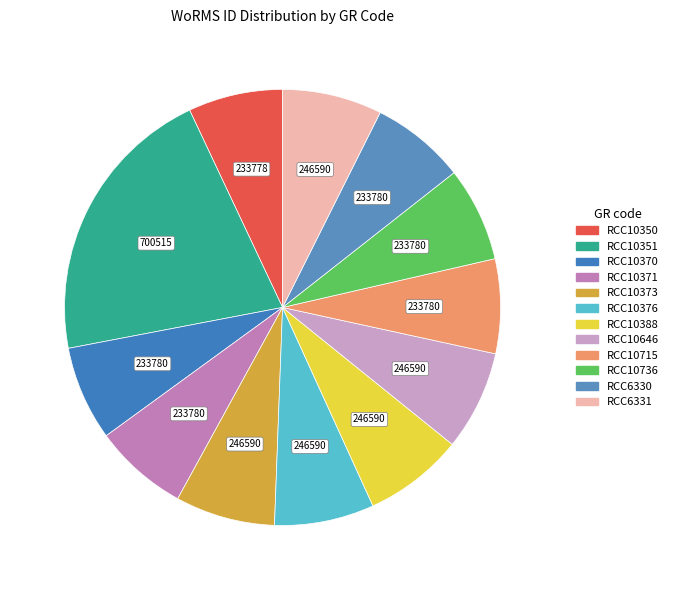

What is the largest slice in the pie chart?

RCC10351